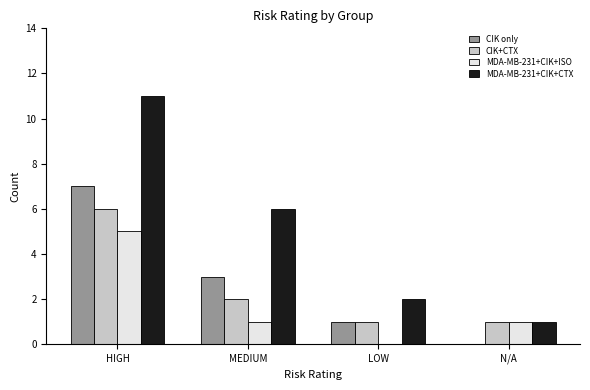

At which label does CIK only first exceed 3?

HIGH